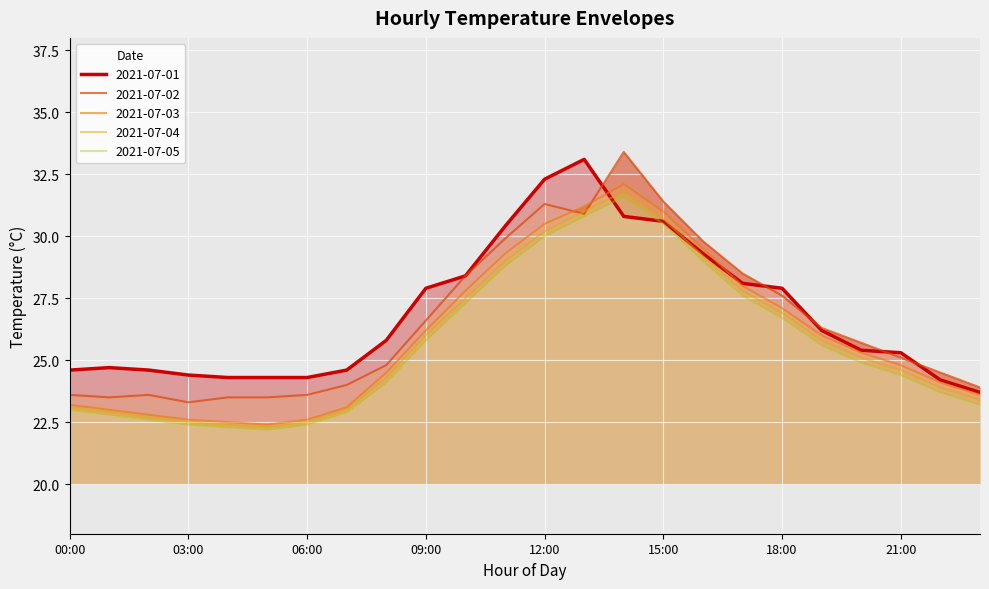

True or false: 2021-07-02 has a value of 9.0 at 10:00.

False